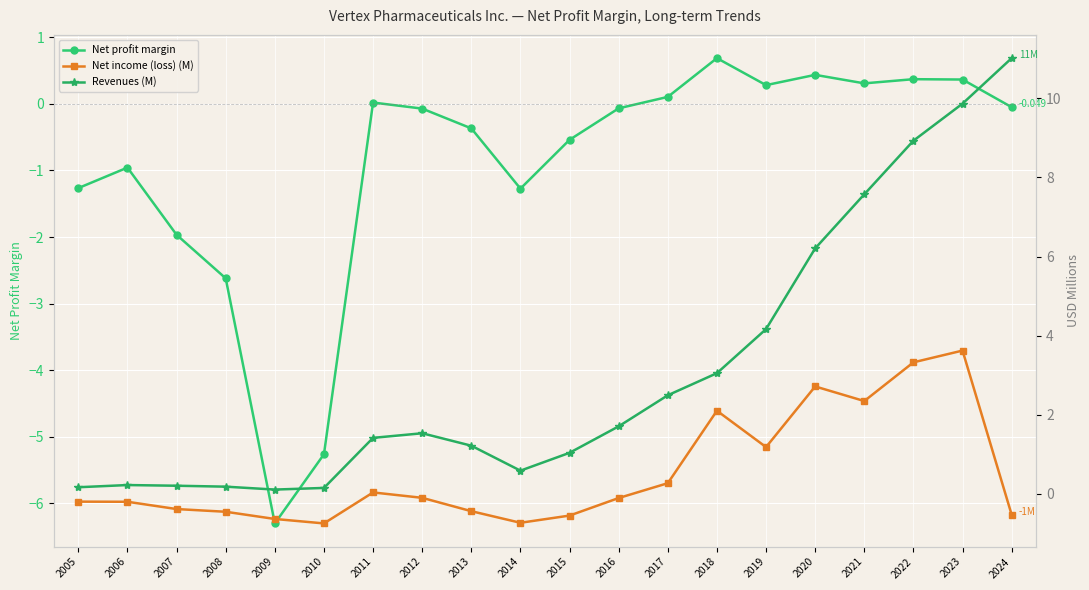

Rank the series at 2013 from highest to lowest value.

Revenues (M), Net profit margin, Net income (loss) (M)